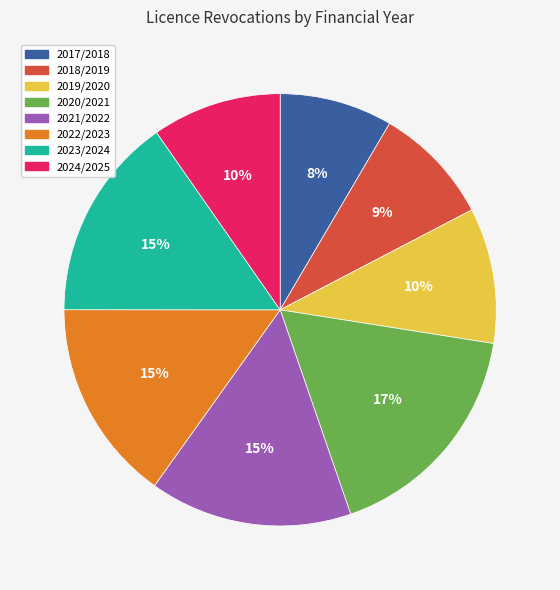

Which category has the biggest portion of the pie?

2020/2021